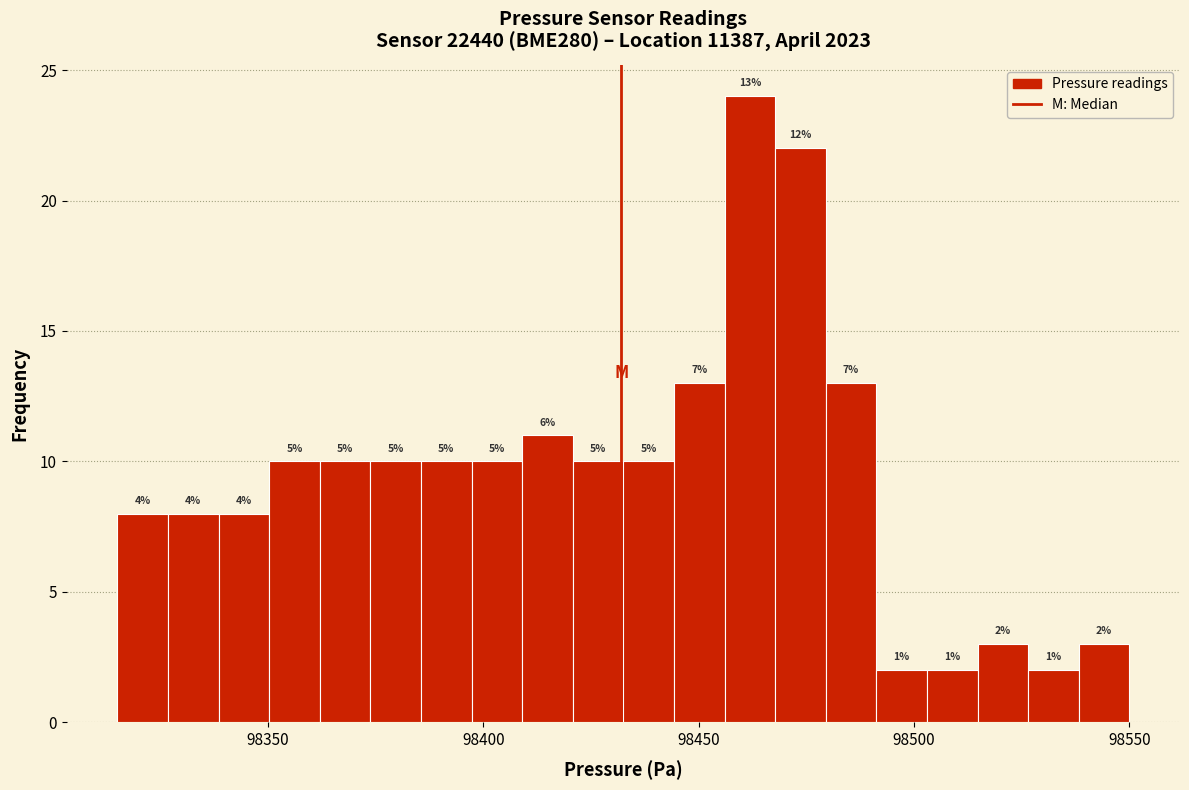

Around what value on the x-axis is the tallest bar? Give the approximate position of its centre, as read against the axis.

98460